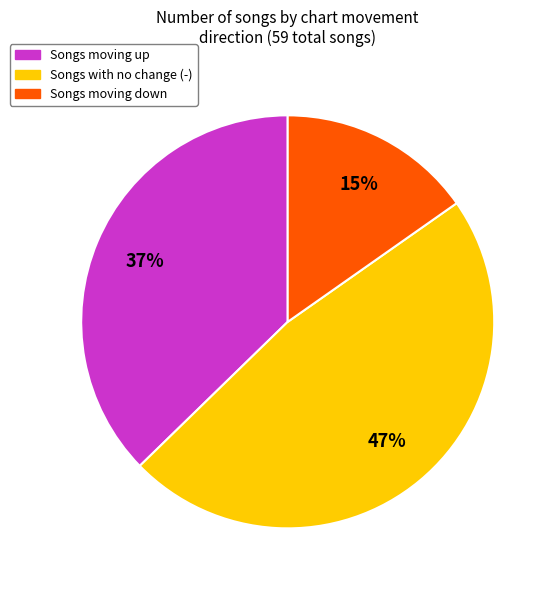

Is there a majority slice in this chart?

No